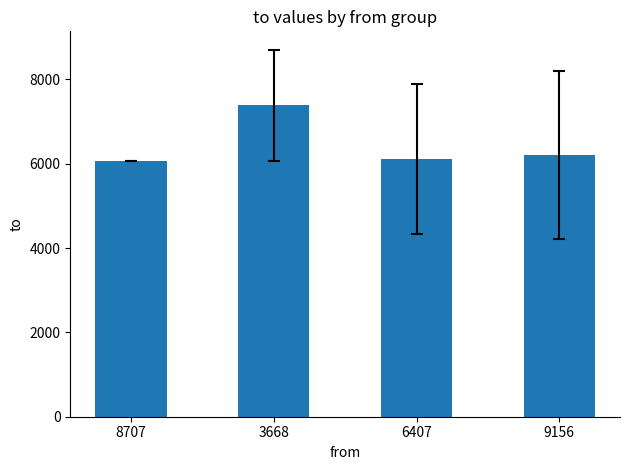

What value does the data have at 6407?

6112.3